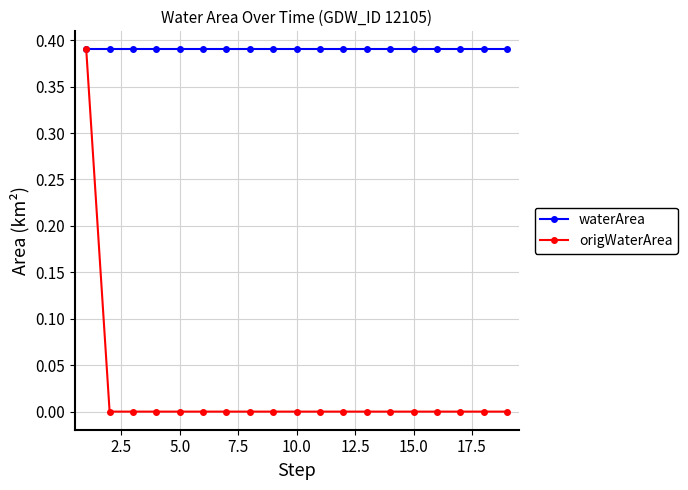

Which series has the largest range (max minus min)?

origWaterArea